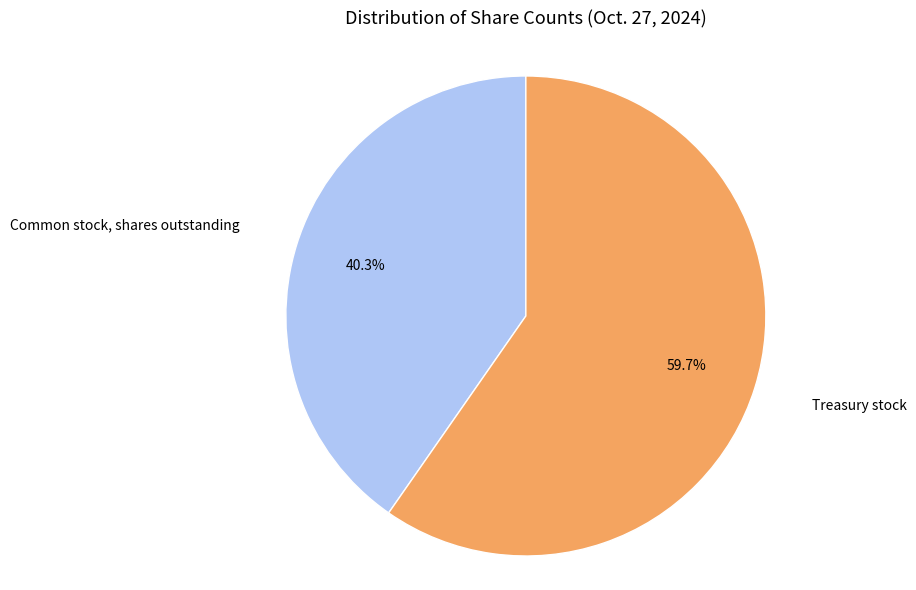

To the nearest percent, what is the combined percentage of Treasury stock and Common stock, shares outstanding?

100%